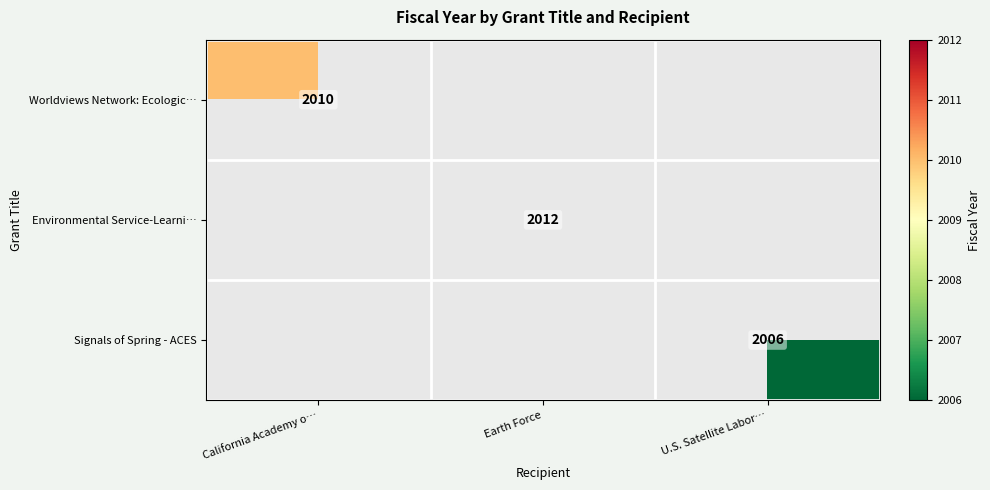

The value of Environmental Service-Learni… at Earth Force is 2012. True or false?

True